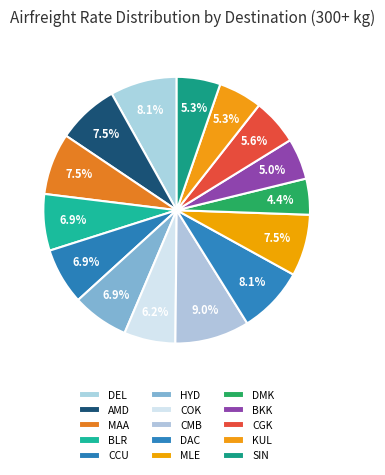

What percentage is NOT represented by AMD?

92.5%